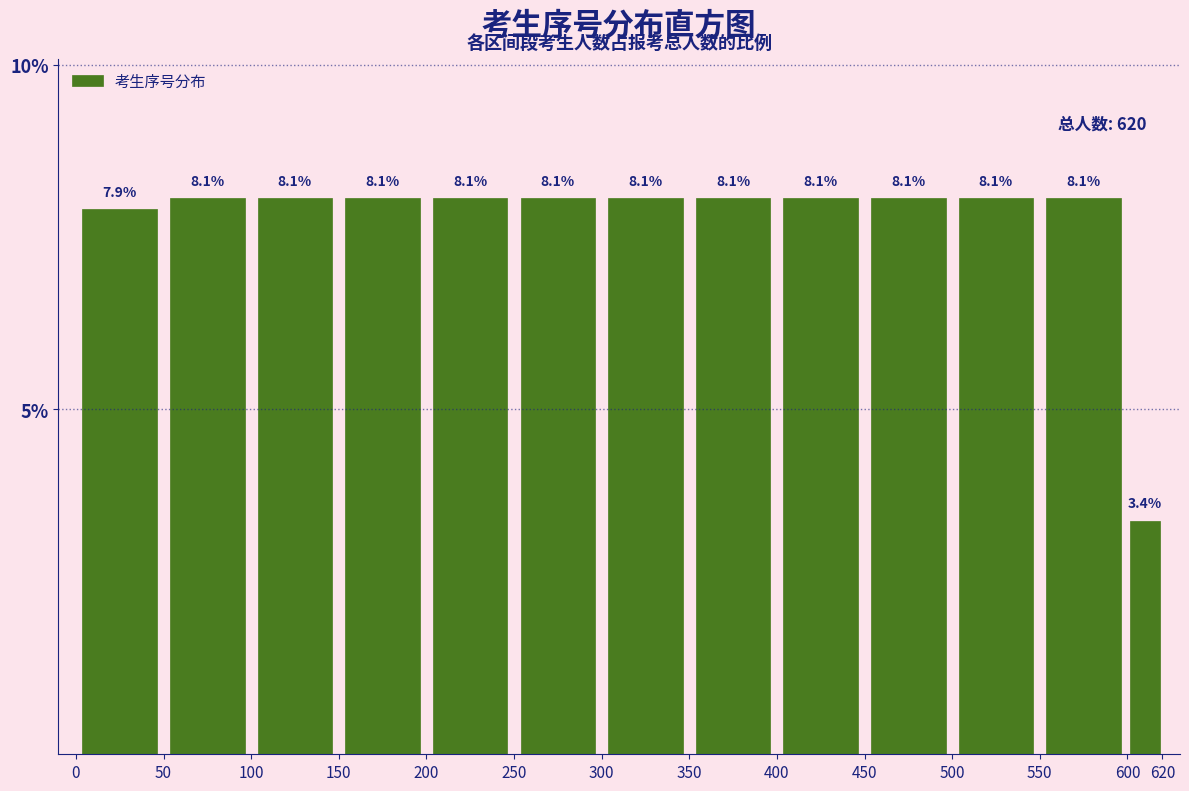

Reading left to right, list every bar in this chart as the range it spans on the x-axis followed by its height.

0 to 50: 7.9
50 to 100: 8.1
100 to 150: 8.1
150 to 200: 8.1
200 to 250: 8.1
250 to 300: 8.1
300 to 350: 8.1
350 to 400: 8.1
400 to 450: 8.1
450 to 500: 8.1
500 to 550: 8.1
550 to 600: 8.1
600 to 620: 3.4